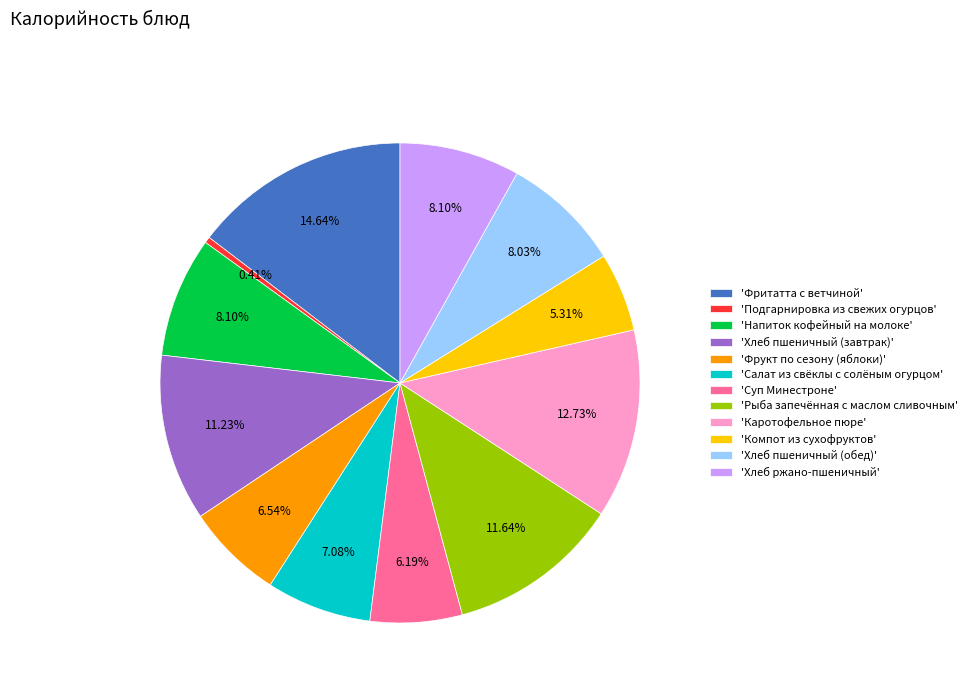

Approximately how many times larger is the value at 'Фритатта с ветчиной' compared to 'Салат из свёклы с солёным огурцом'?

2.1